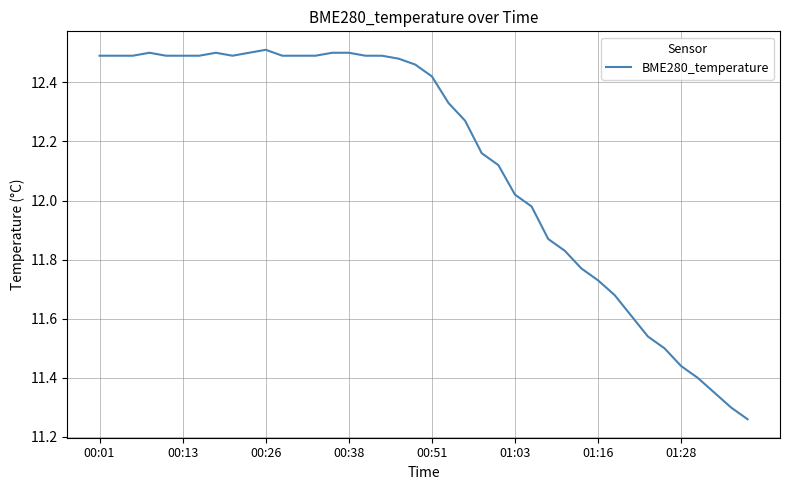

Does the chart have visible grid lines?

Yes